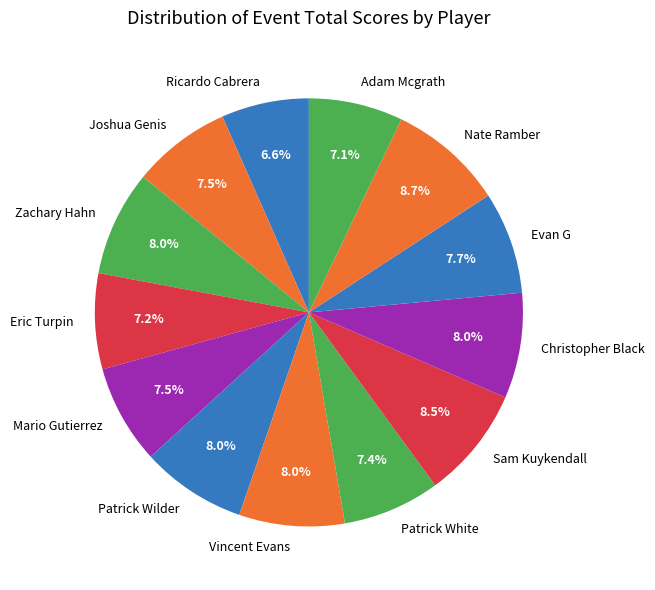

How many slices are in this pie chart?

13